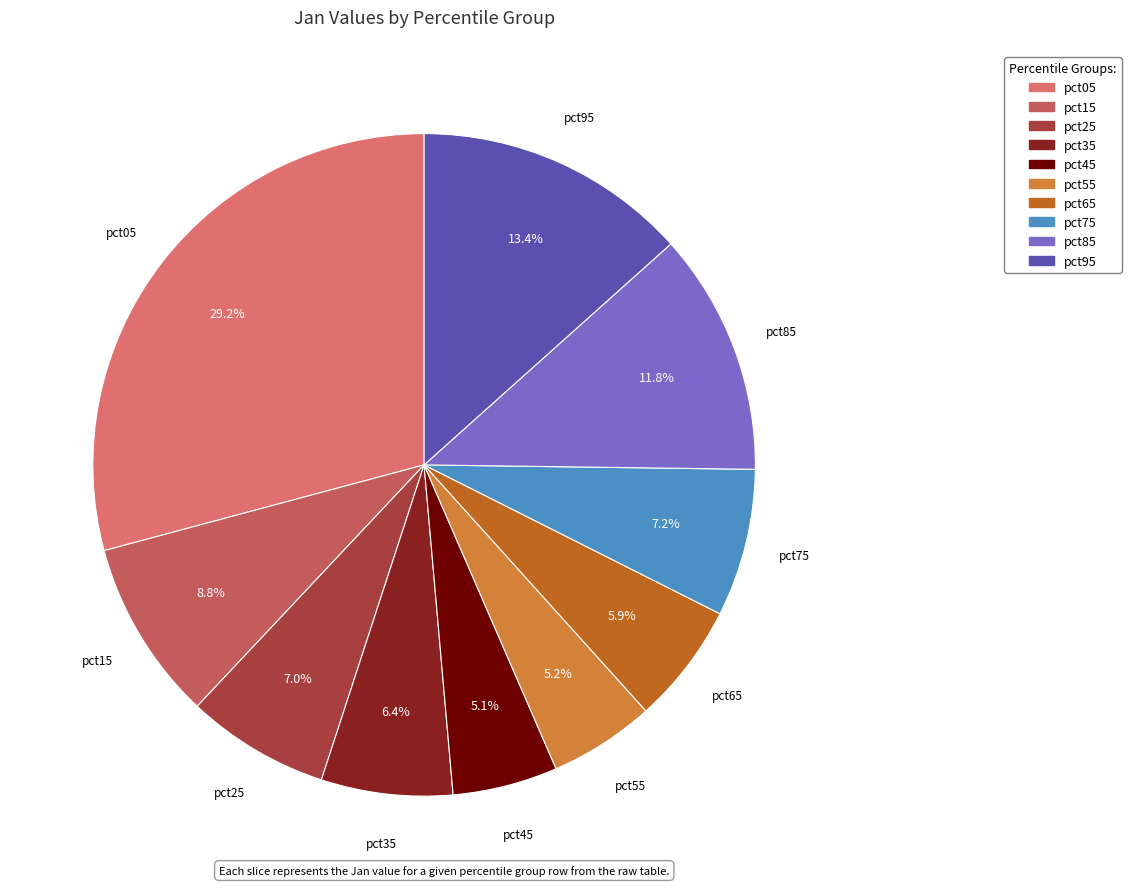

What percentage do pct75 and pct45 together represent?

12.3%